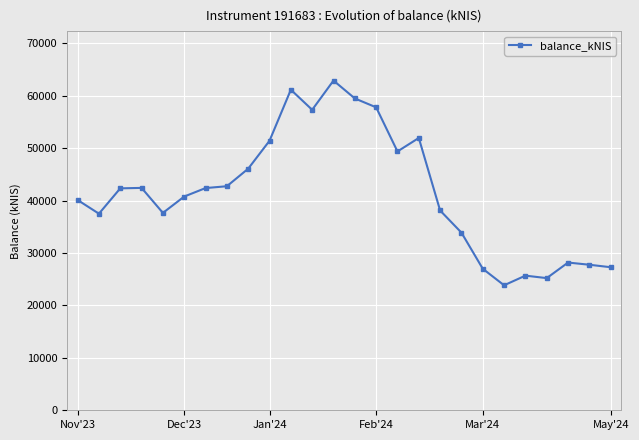

What is the sum of all values?

1080835.8